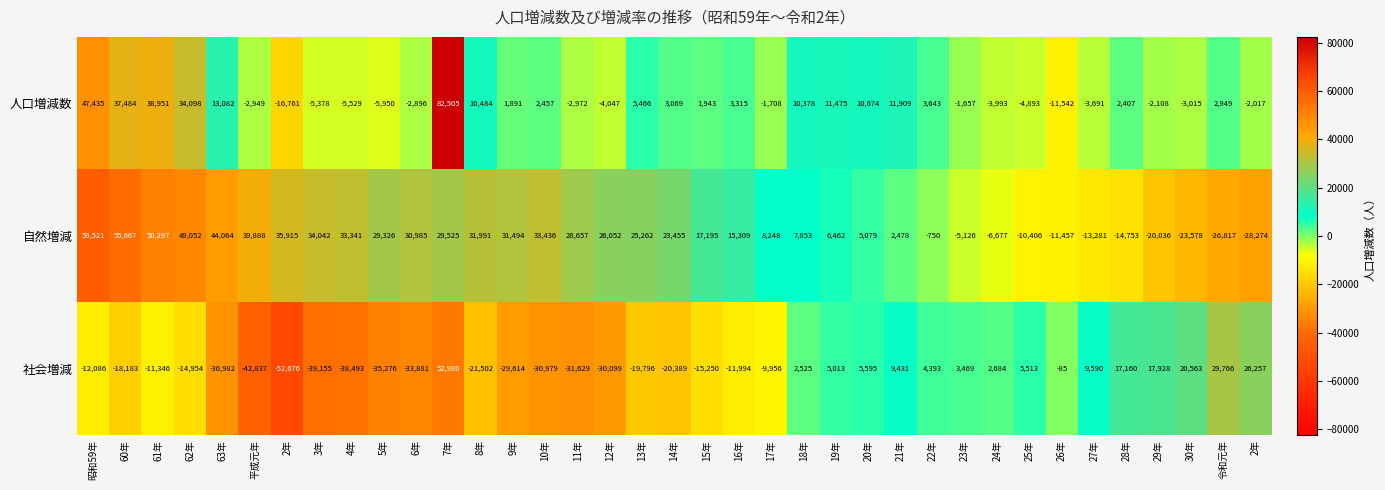

How many positive values does the 自然増減 series have?

26